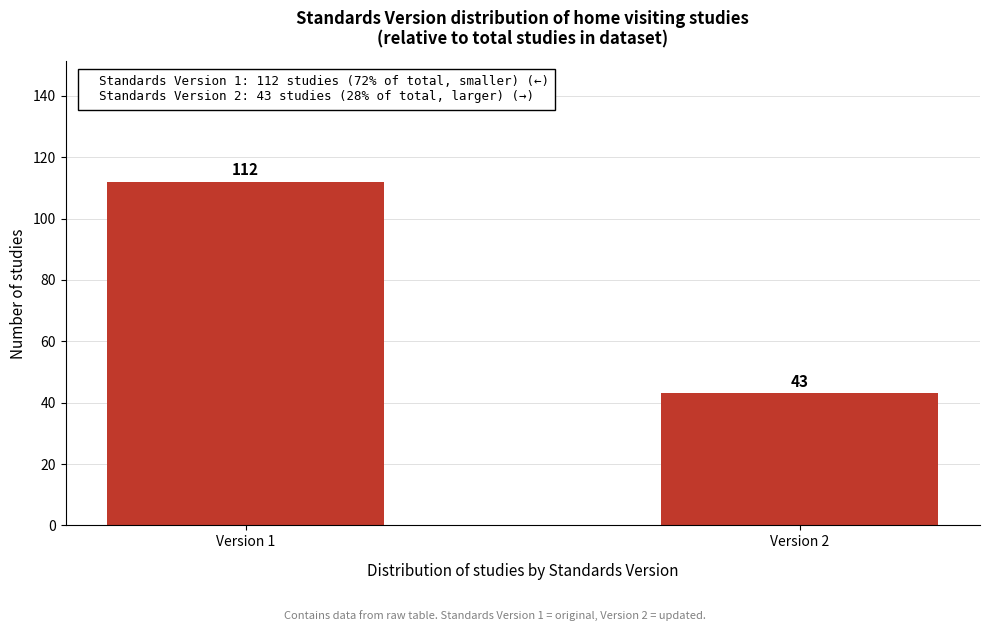

Reading right to left, transcribe all the data shown in this chart.

43	112